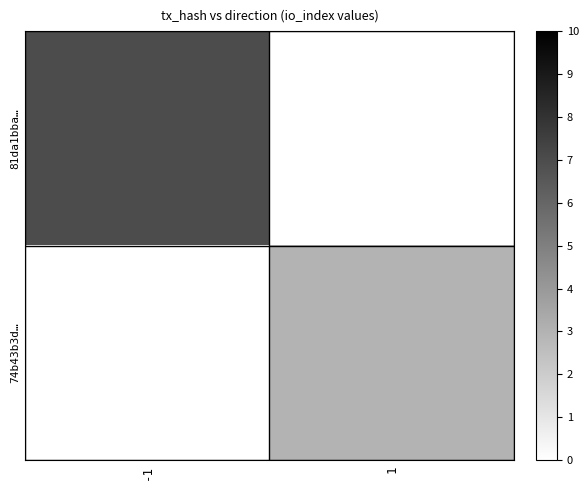

Reading left to right, list all the values displayed in this chart.

81da1bba…: -1=7	1=0
74b43b3d…: -1=0	1=3